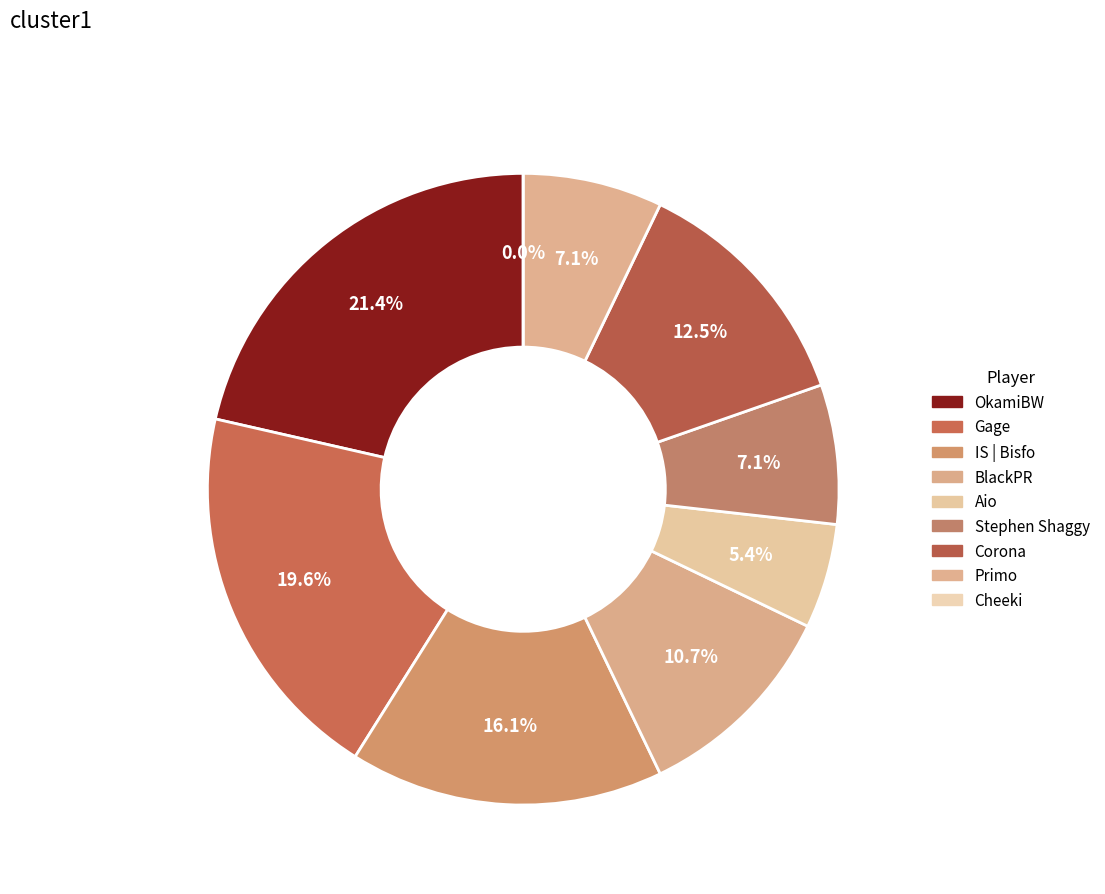

Which has a higher value, Stephen Shaggy or Gage?

Gage